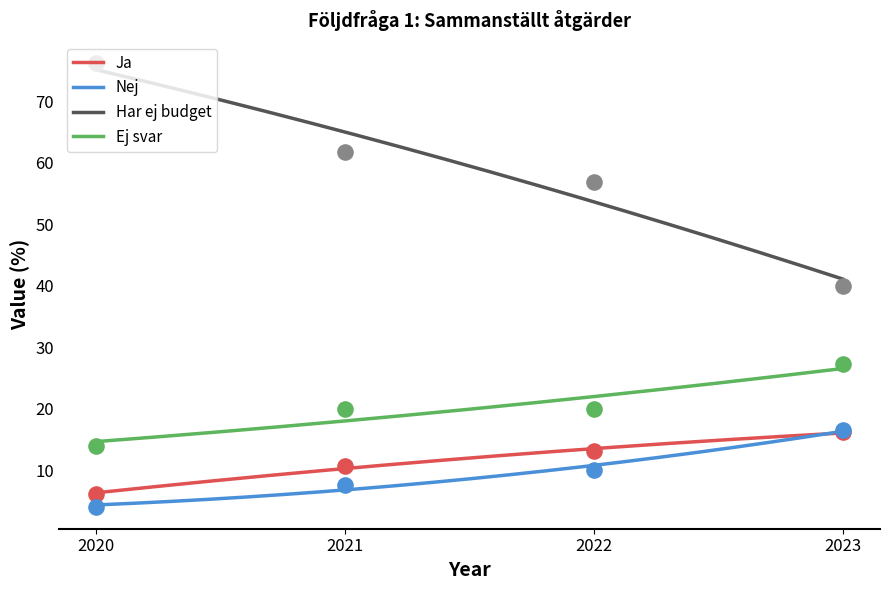

Which series reaches the minimum Y coordinate?

Nej